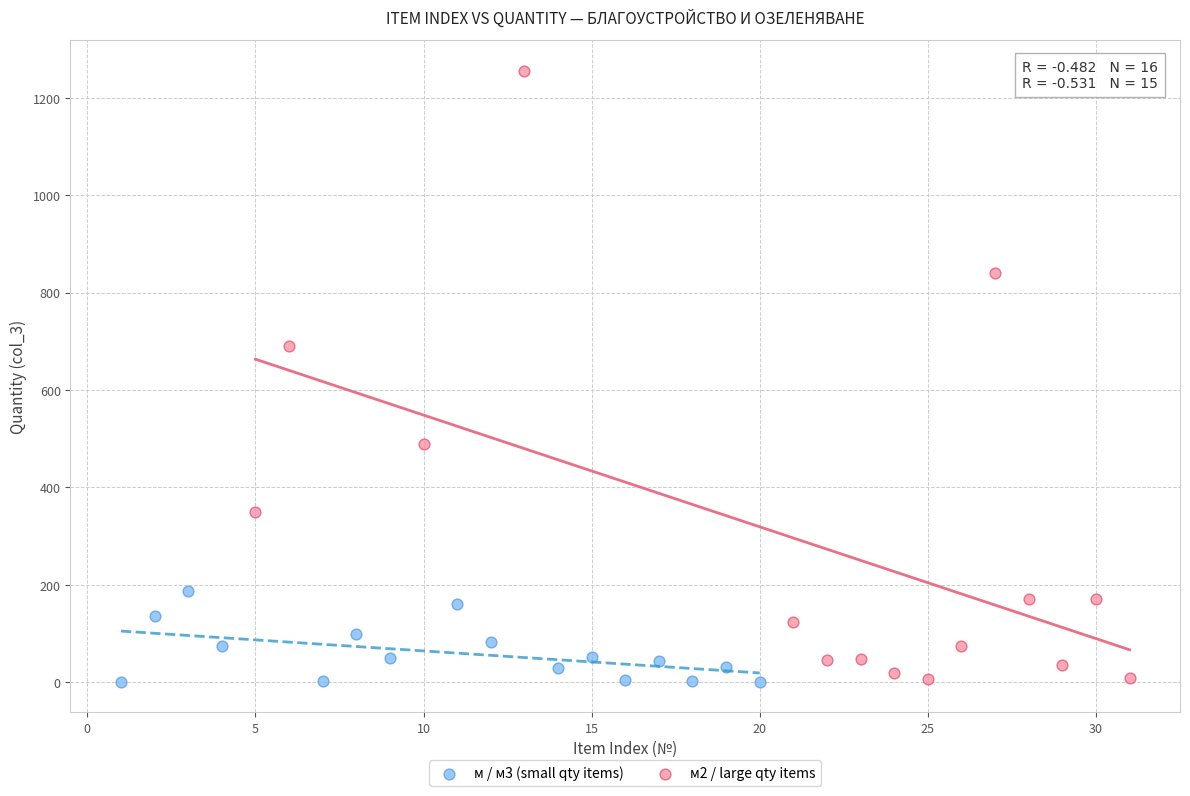

Which series has the largest Y range (max minus min)?

м2 / large qty items